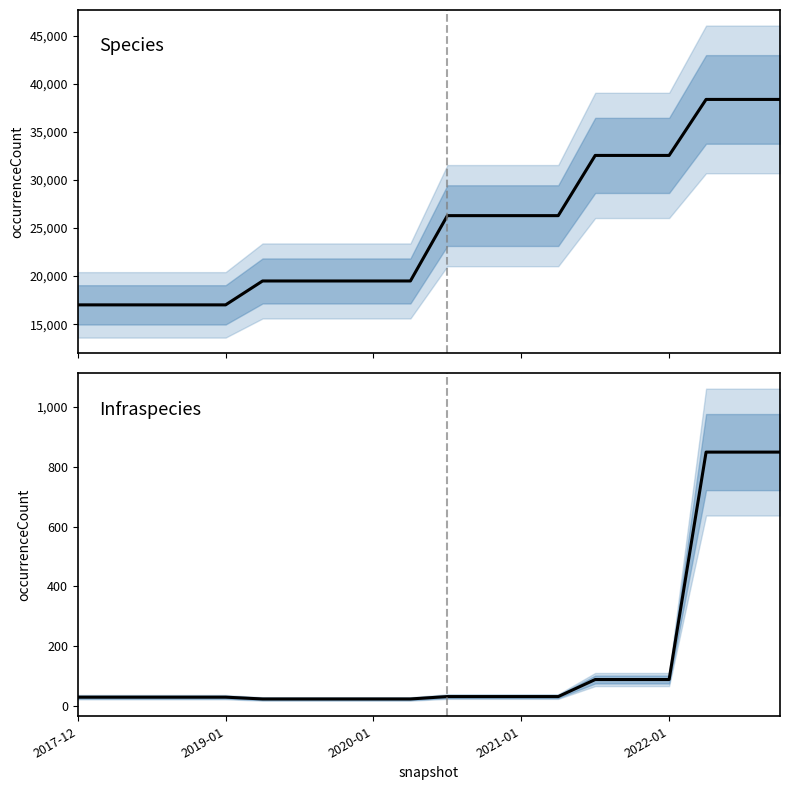

How many categories are shown in the chart?

20